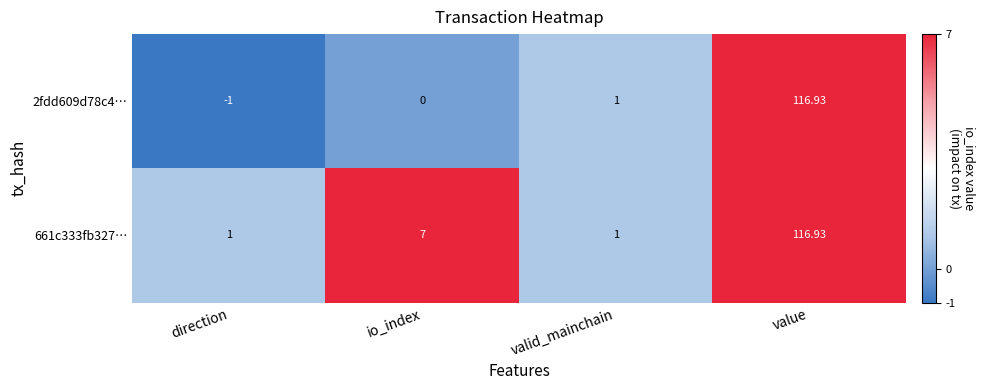

Between io_index and value, which series saw the biggest shift?

2fdd609d78c4…